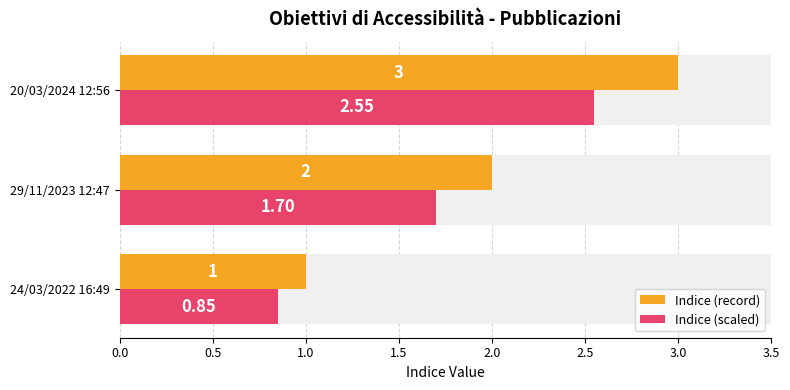

Reading left to right, what are all the values shown in this chart?

Indice (record): 1.0	2.0	3.0
Indice (scaled): 0.8	1.7	2.5